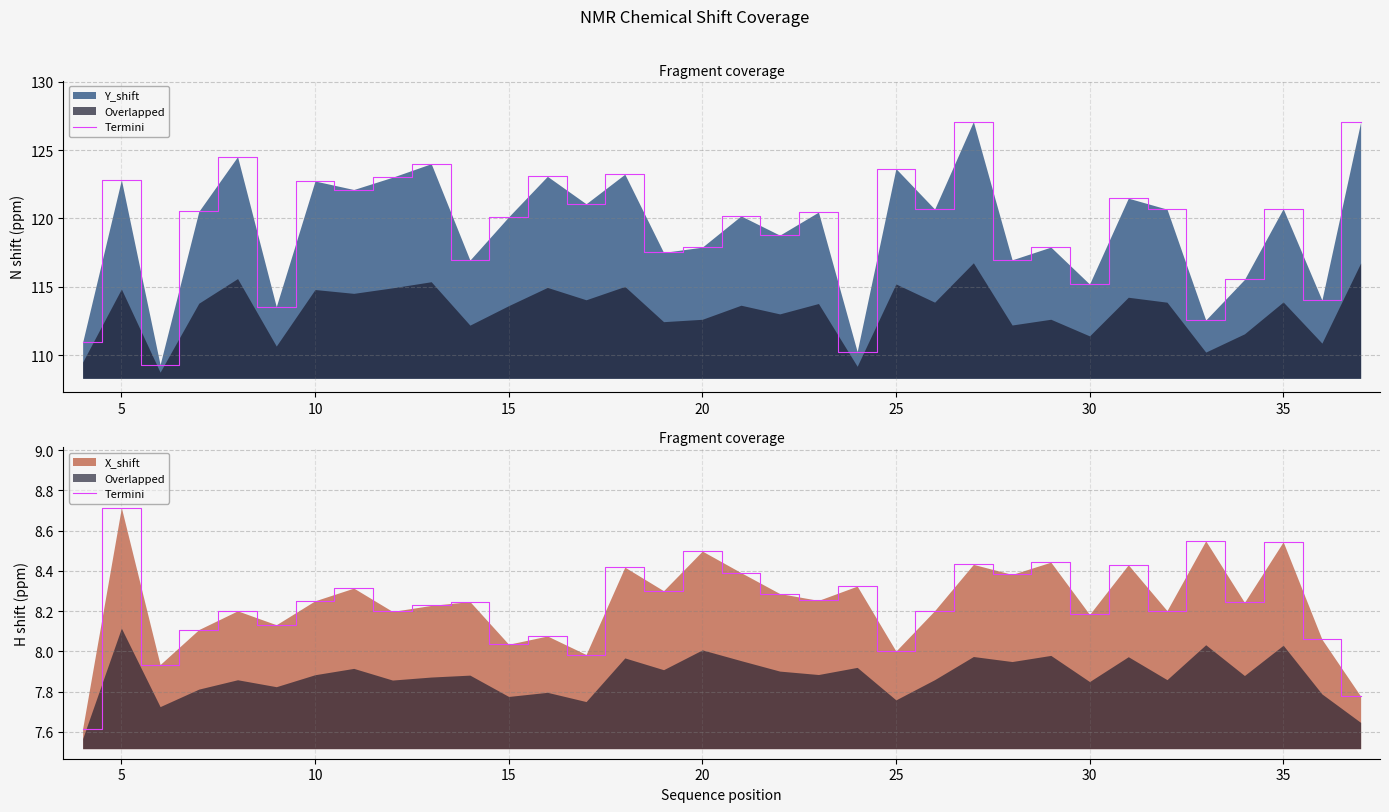

Is it true that the value at 28 is 2.3?

False